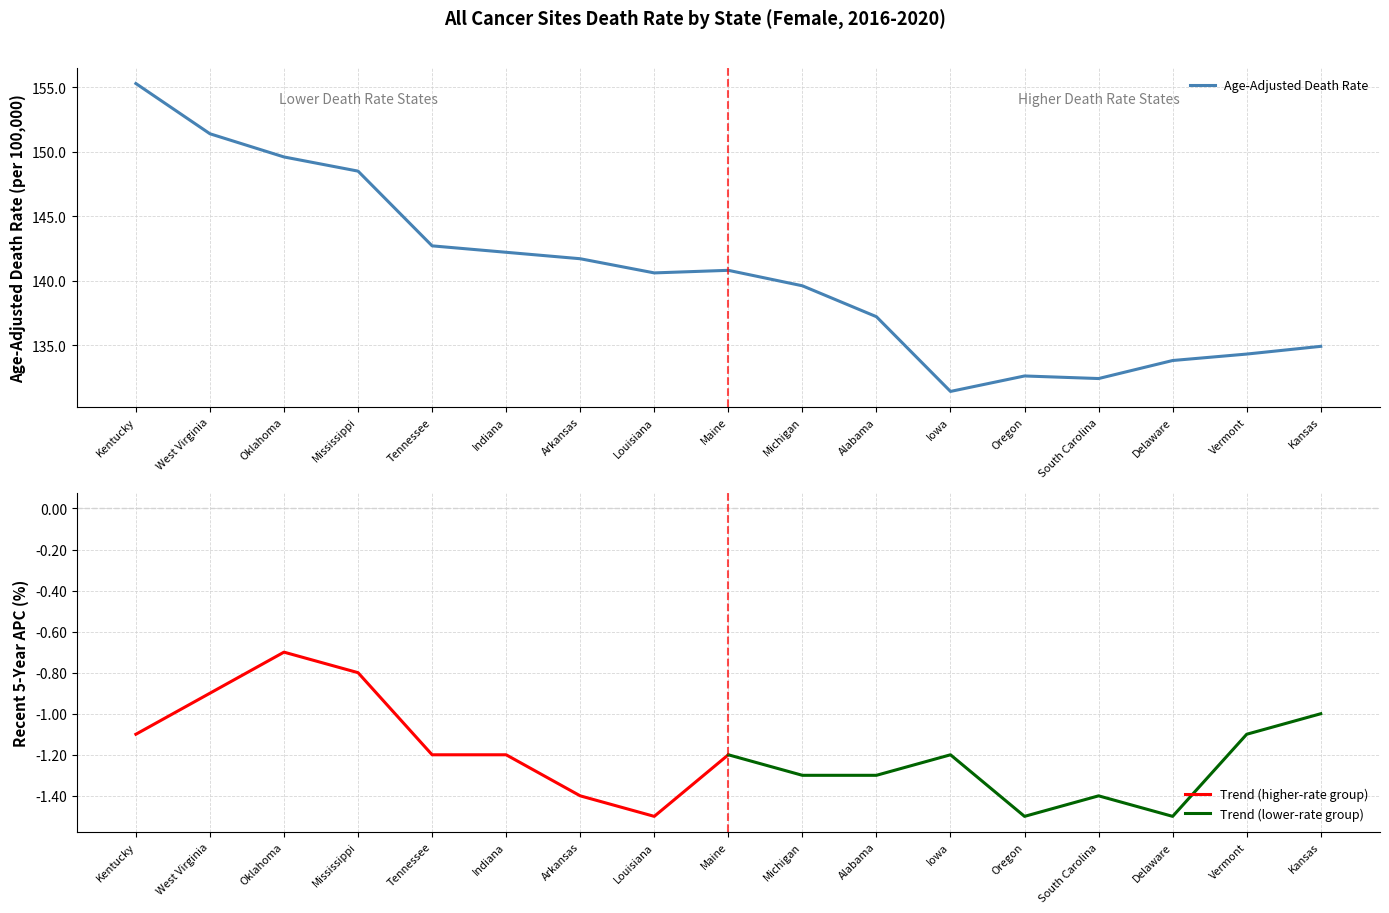

Is this an area chart (filled region under the line)?

No